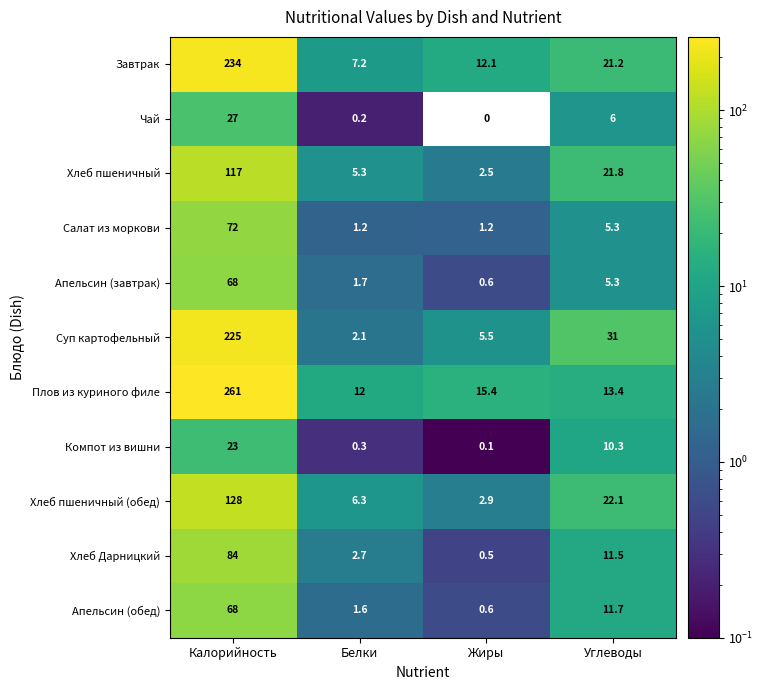

How many distinct data groups are displayed?

11